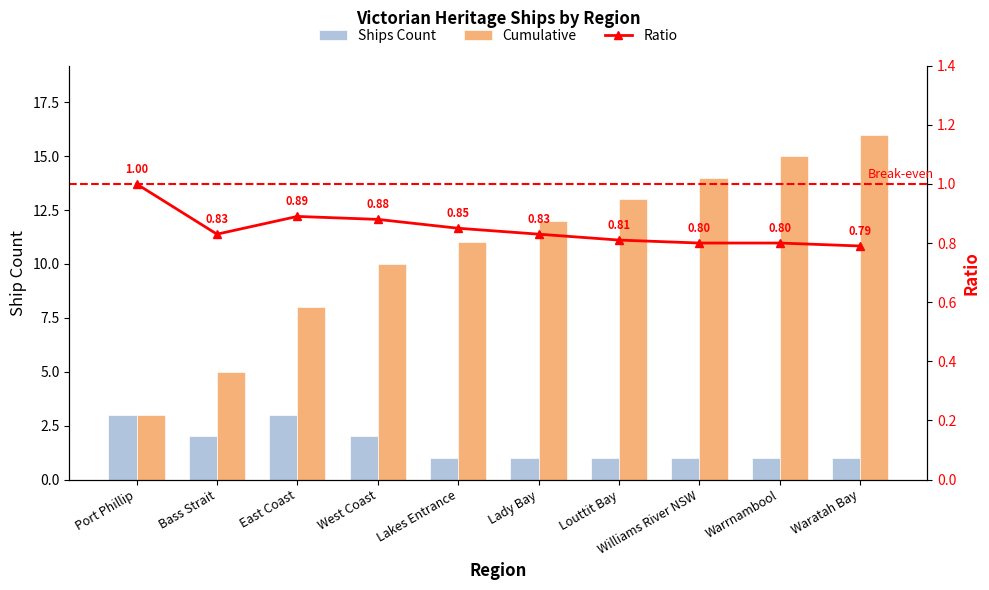

Read the Ships Count value at Waratah Bay.

1